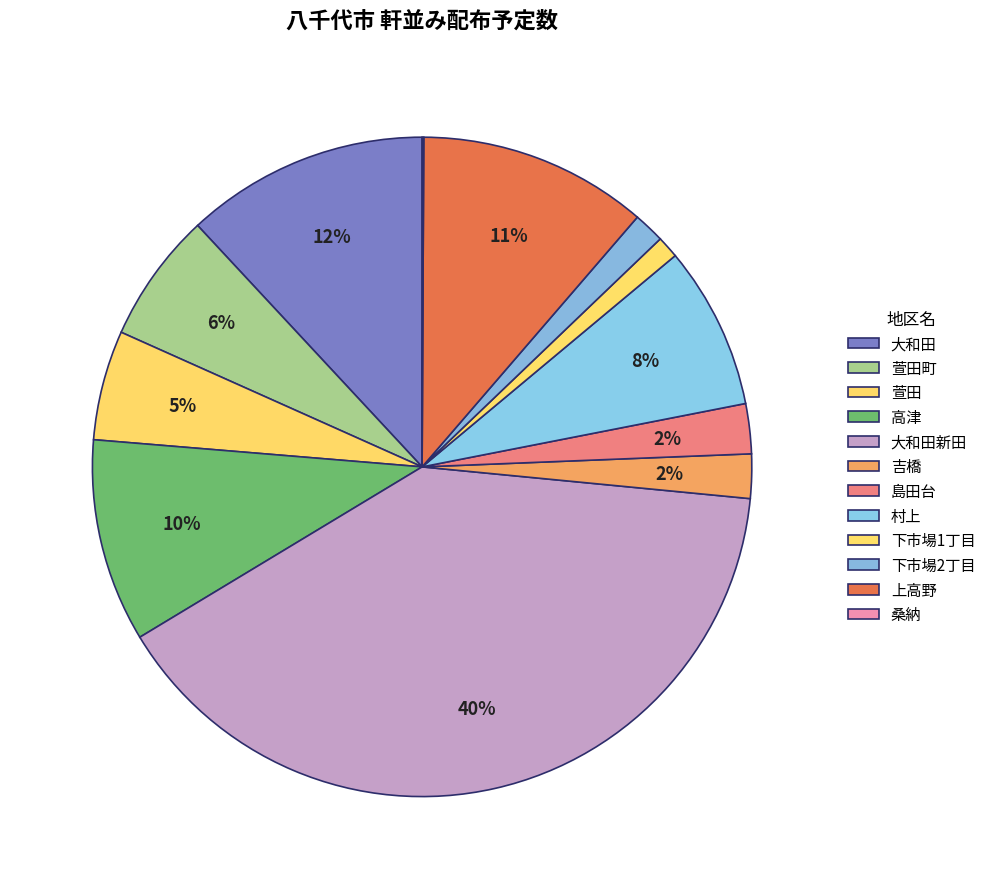

Combined, do 大和田 and 萱田 account for over 50%?

No